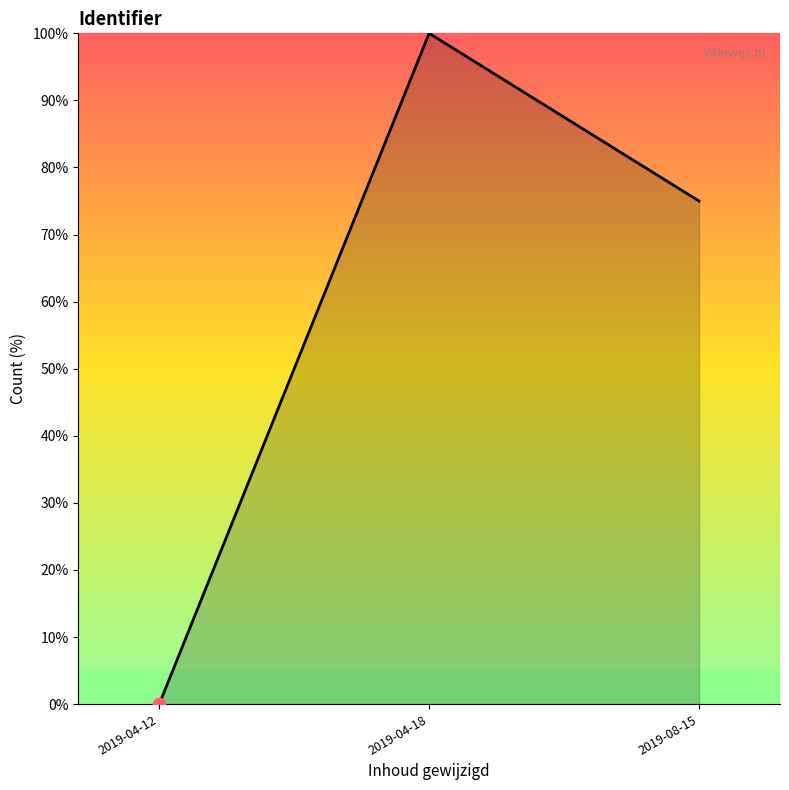

What is the change in value from 2019-04-18 to 2019-08-15?

-25.0